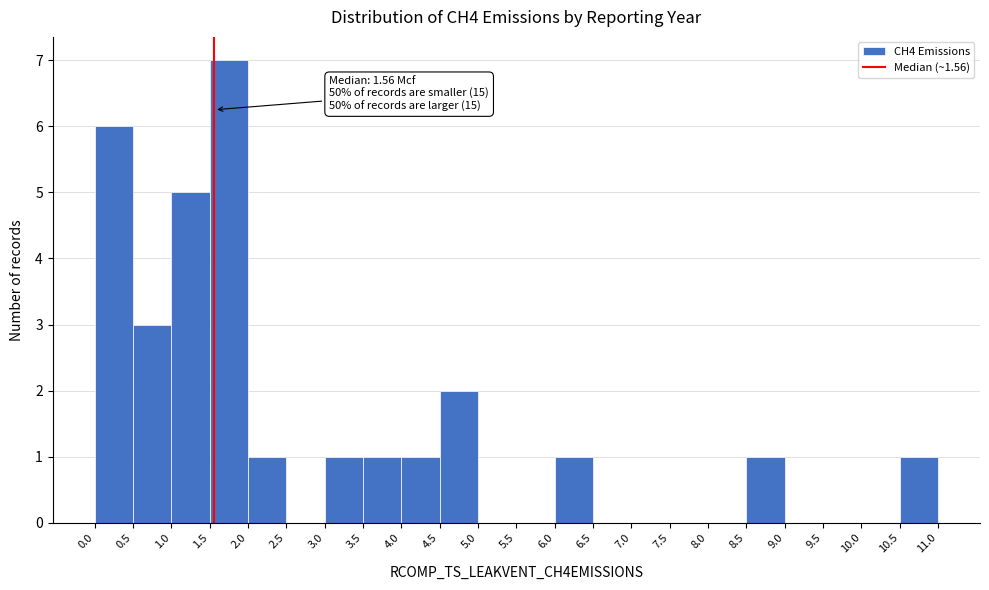

Over which range of the x-axis is the bar tallest?

1.5 to 2.0